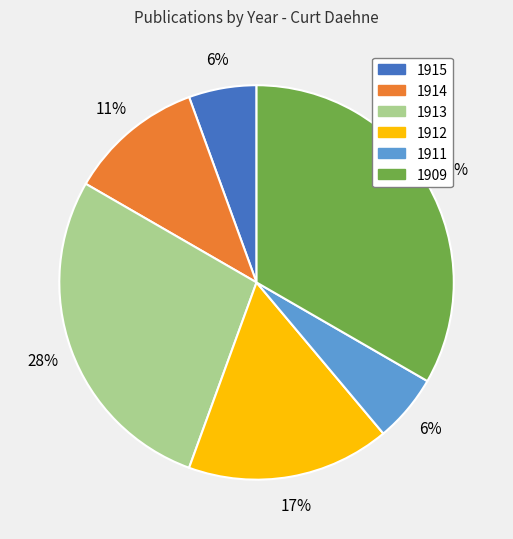

Which has a higher value, 1911 or 1913?

1913